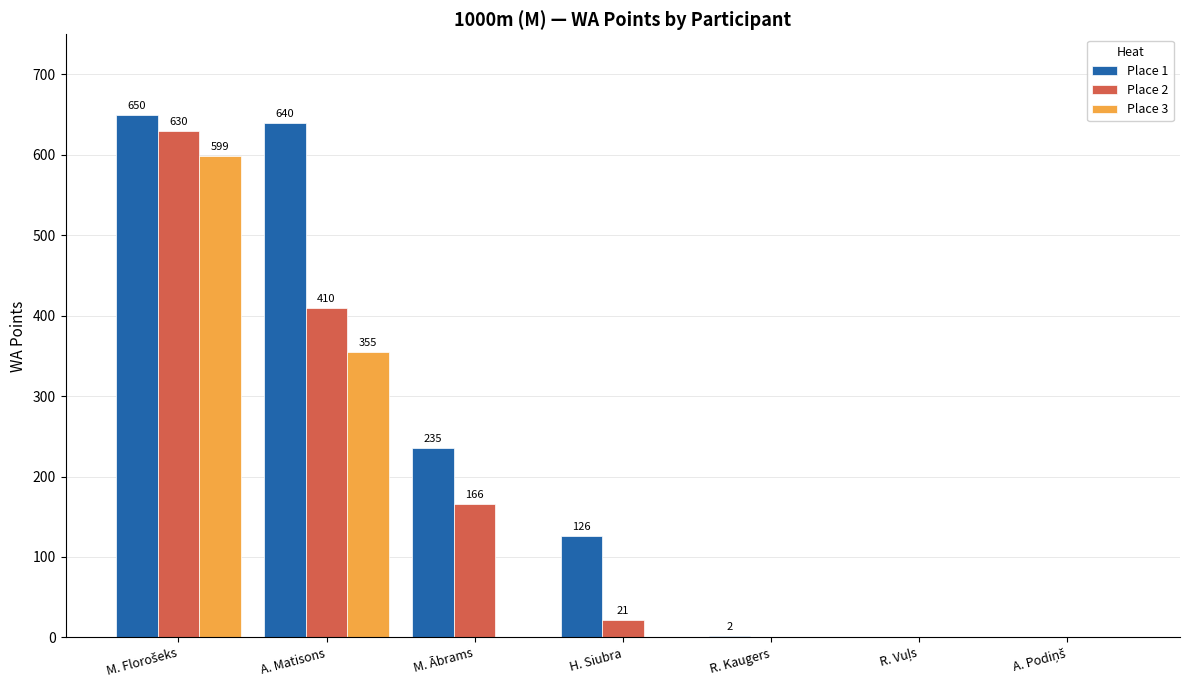

True or false: Place 1 has a value of 126 at H. Siubra.

True